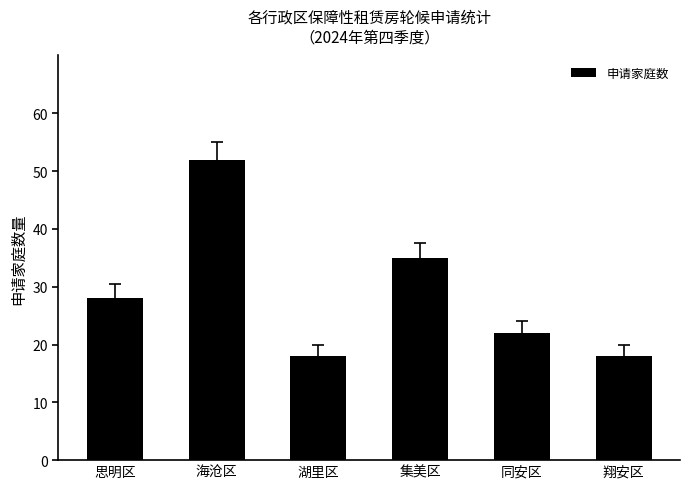

True or false: the data shows 35 at 集美区.

True